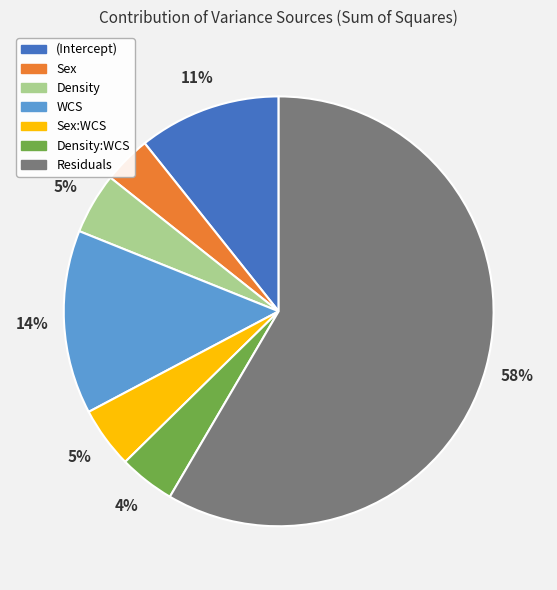

Is it true that (Intercept) is 16% of the pie?

False